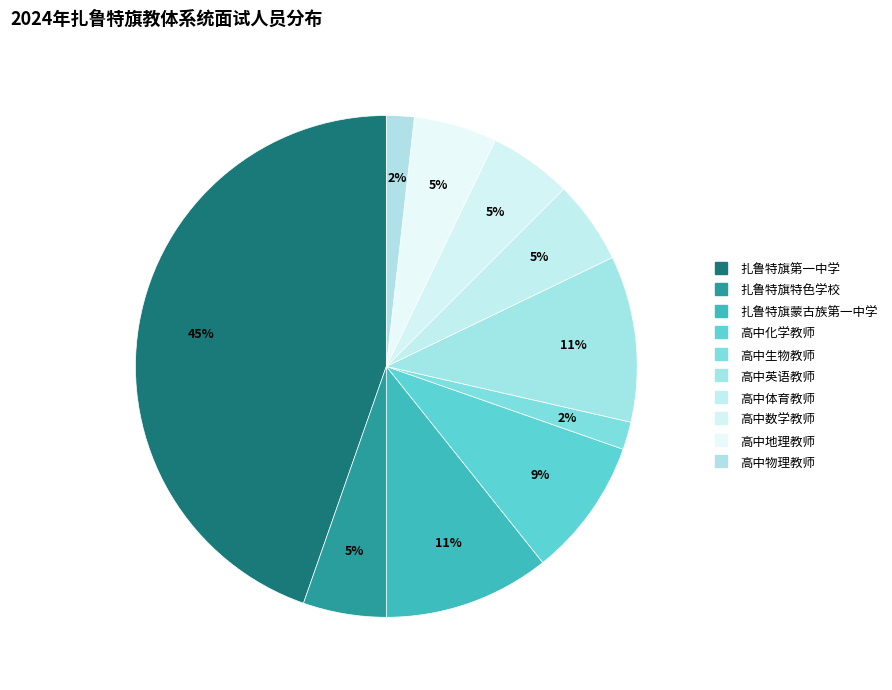

Count the number of slices in the pie.

10